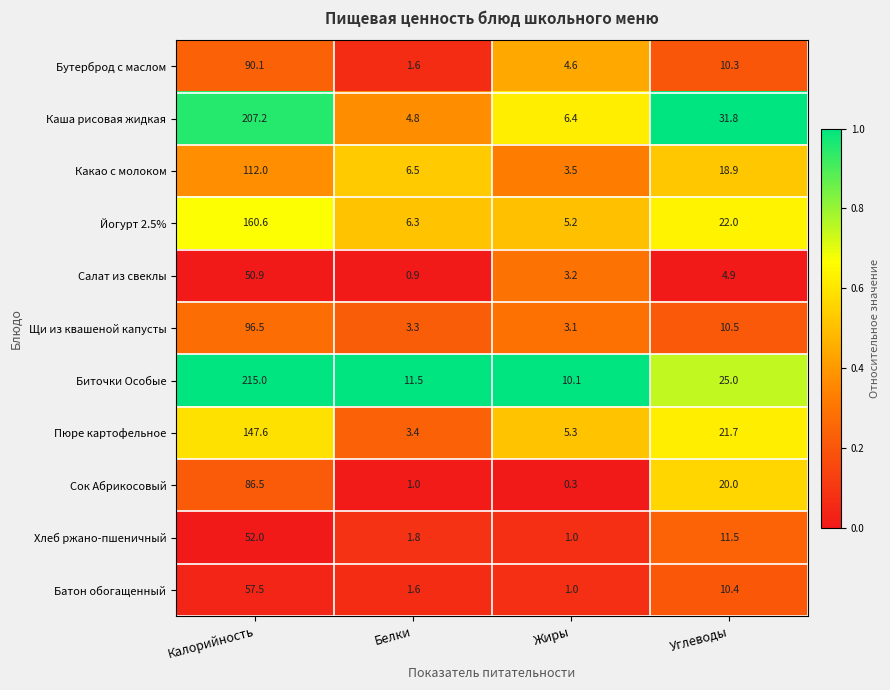

Read the Биточки Особые value at Жиры.

10.1